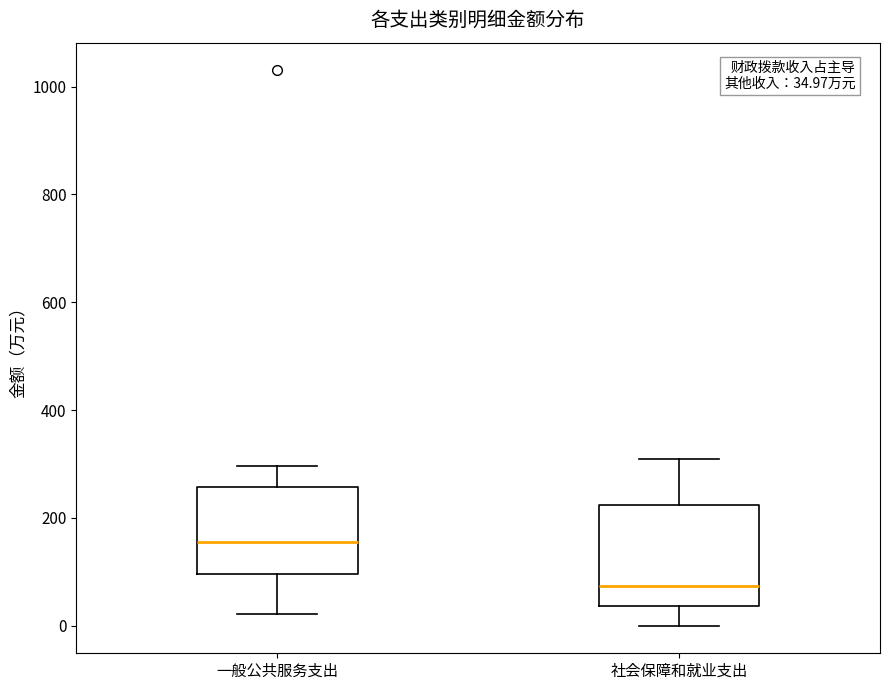

Which box has the lowest median line?

社会保障和就业支出